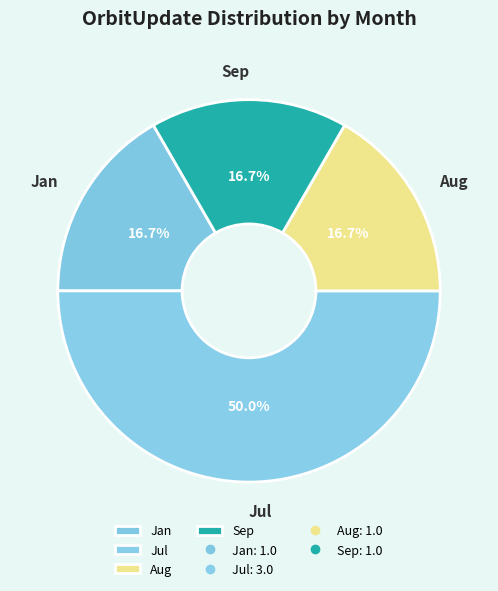

What percentage is NOT represented by Aug?

83.3%